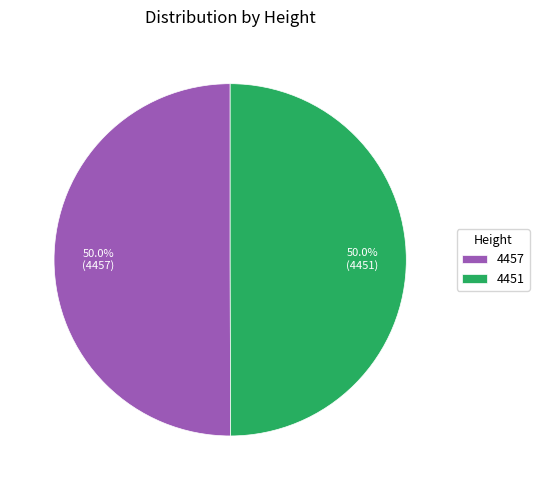

Is it true that 4451 is 60% of the pie?

False